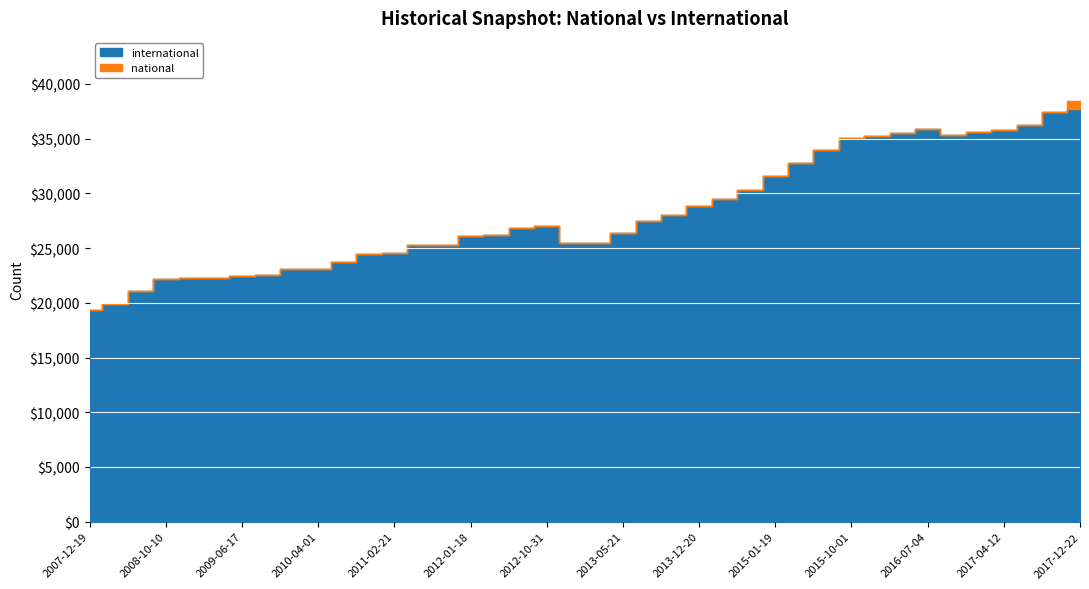

Which series has the widest spread of values?

international